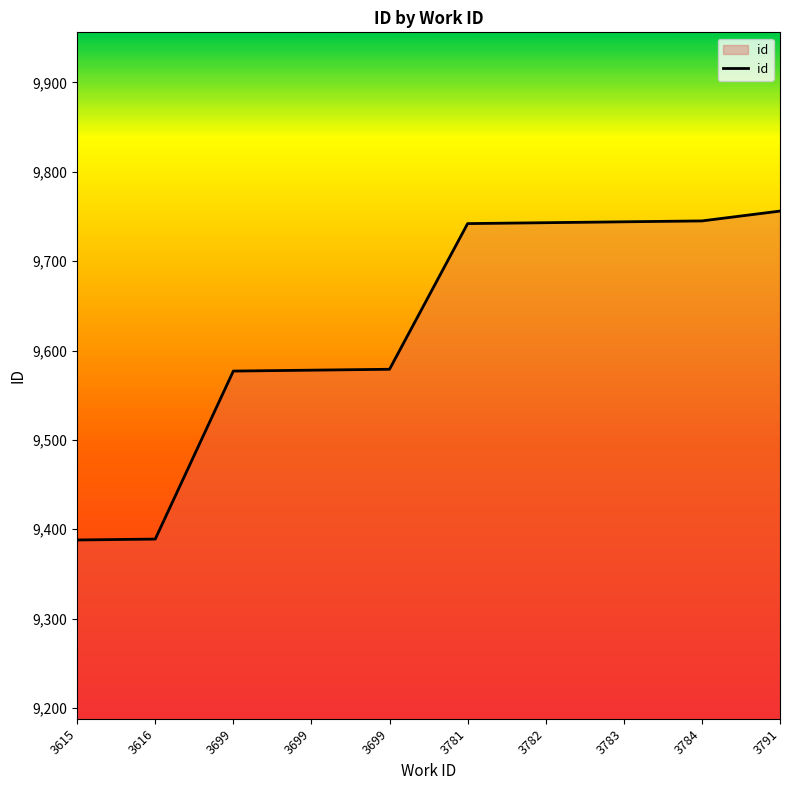

How many lines are shown in the chart?

1